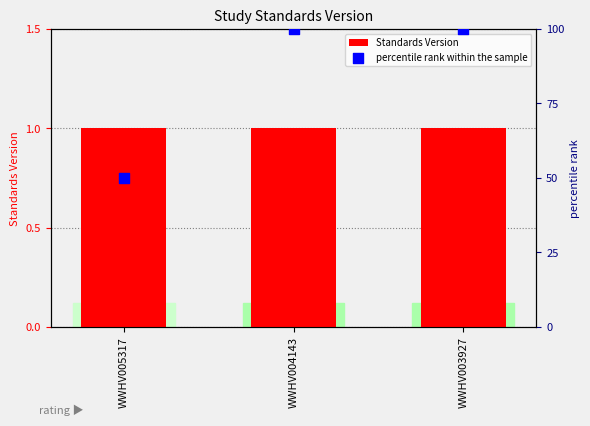

At which category is the sum across all series the highest?

WWHV004143